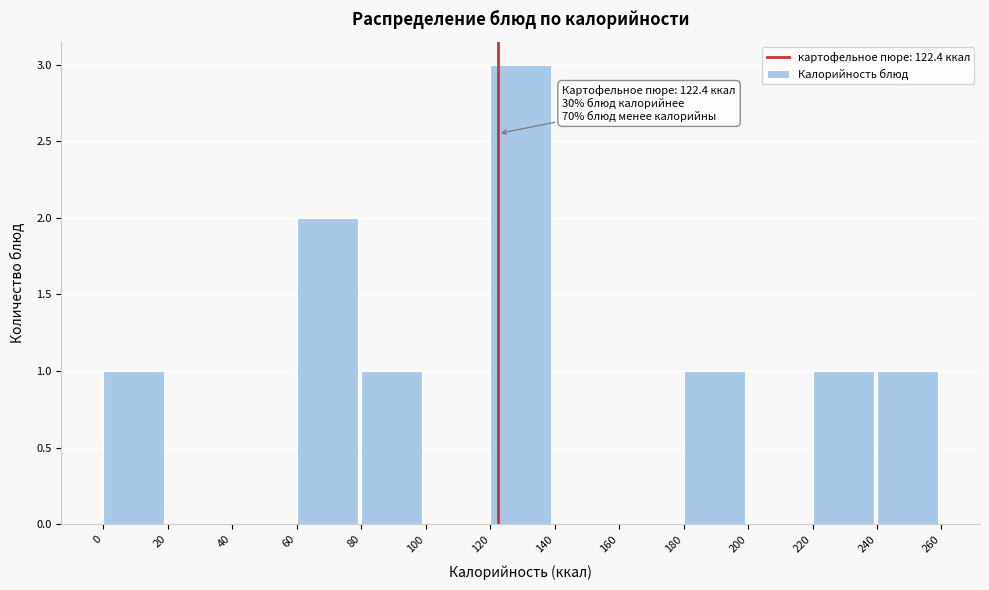

Over which range of the x-axis is the bar tallest?

120 to 140